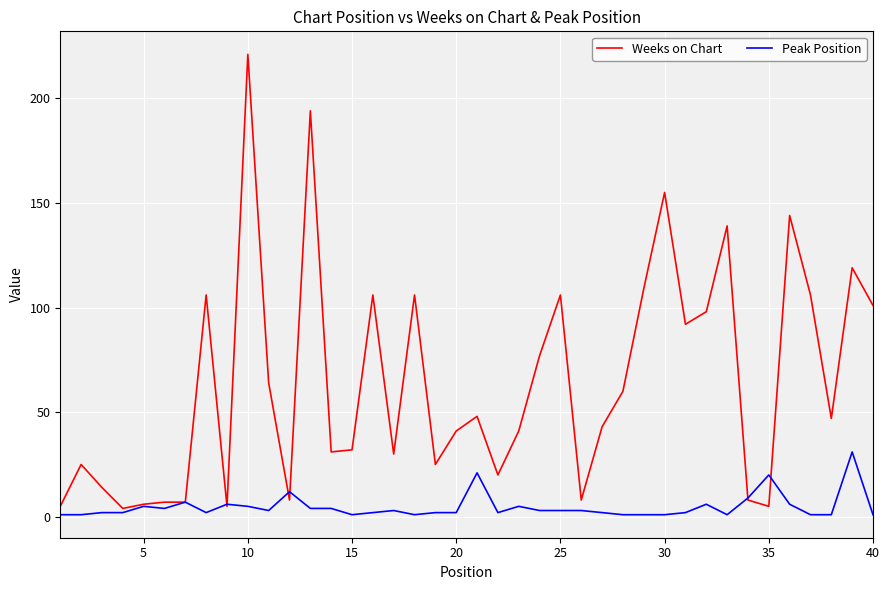

What is the sum of all Weeks on Chart values?

2563